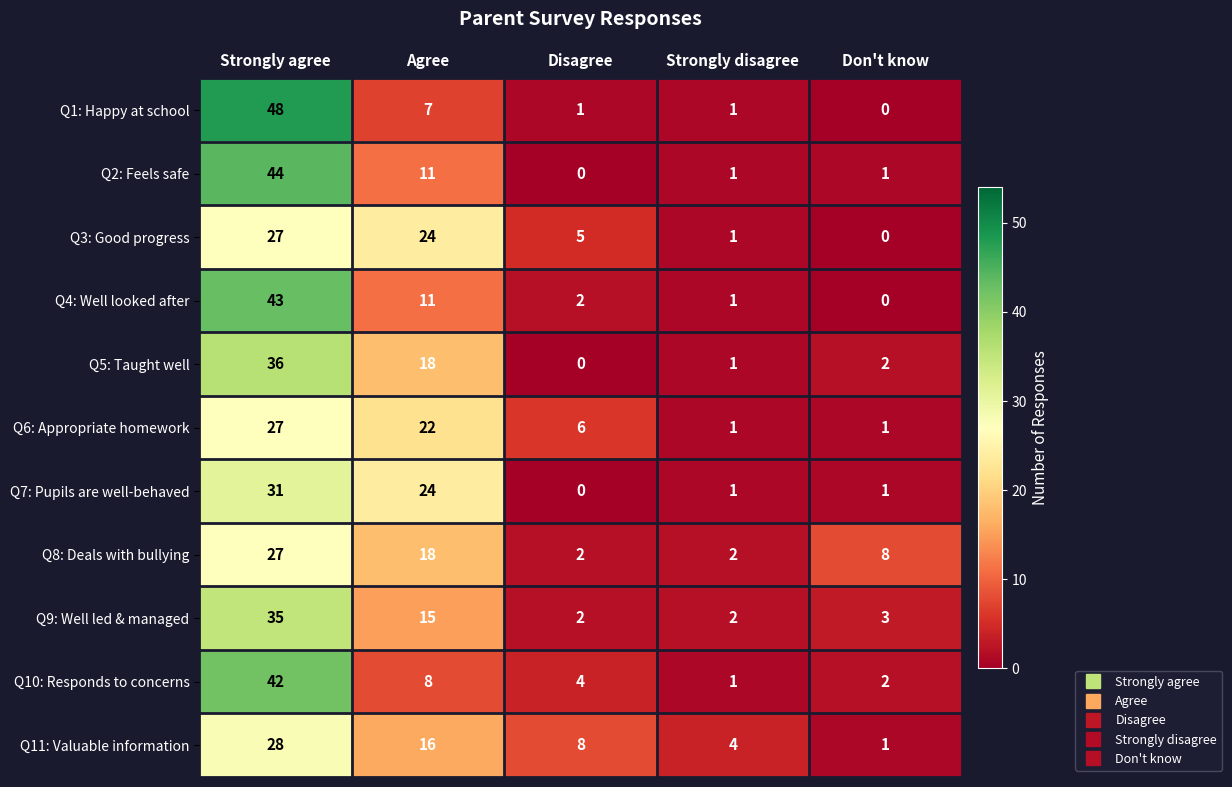

How many distinct data groups are displayed?

11